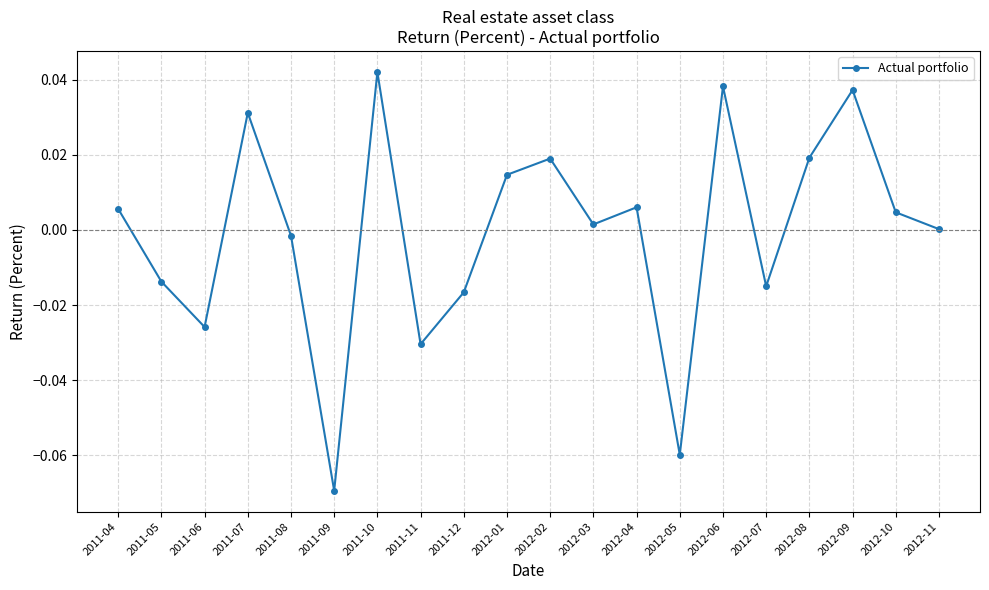

Is it true that the value at 2012-09 is 0.1?

False